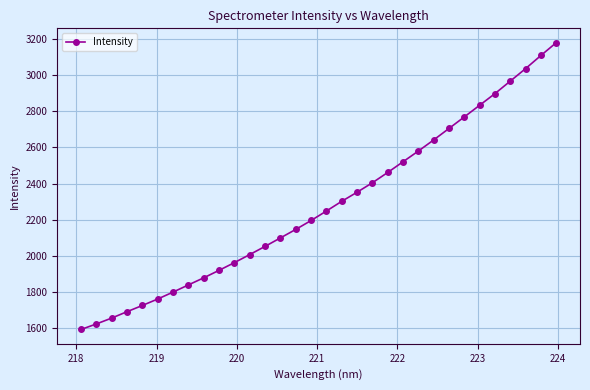

What is the smallest value displayed?

1594.1